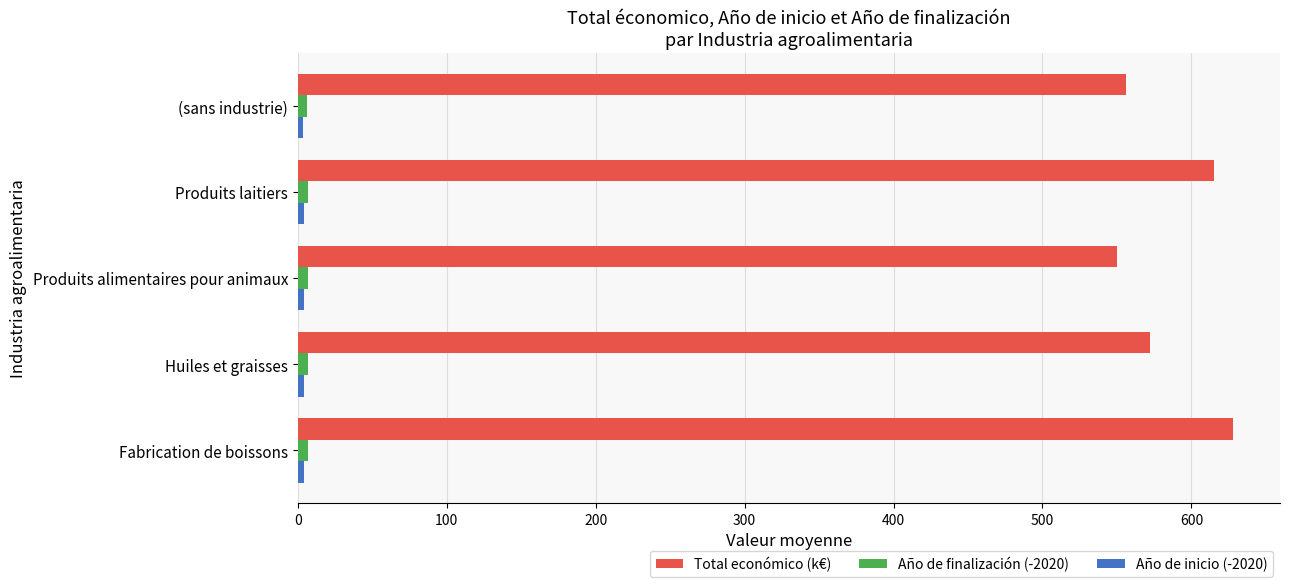

What is the sum of all Año de finalización (-2020) values?

34.1